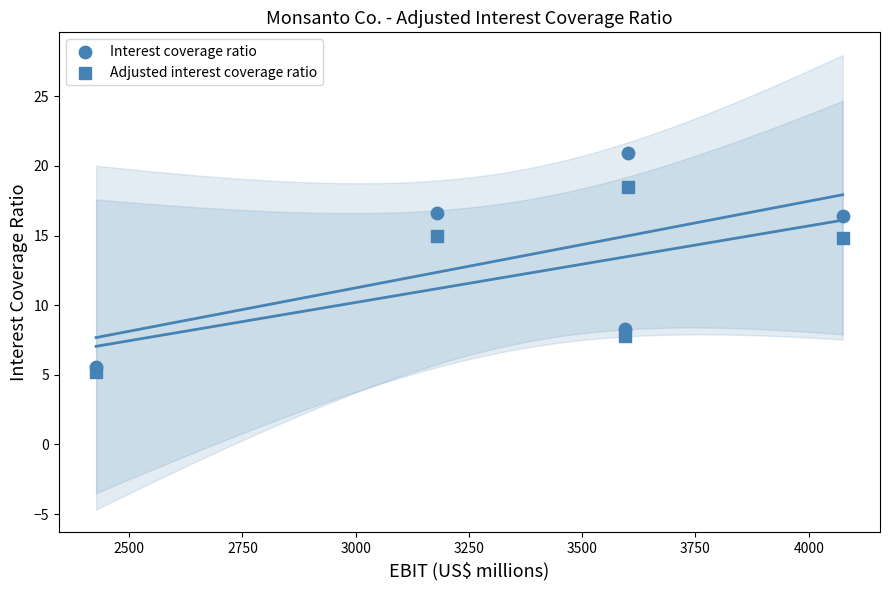

Count the number of points in this scatter plot.

10